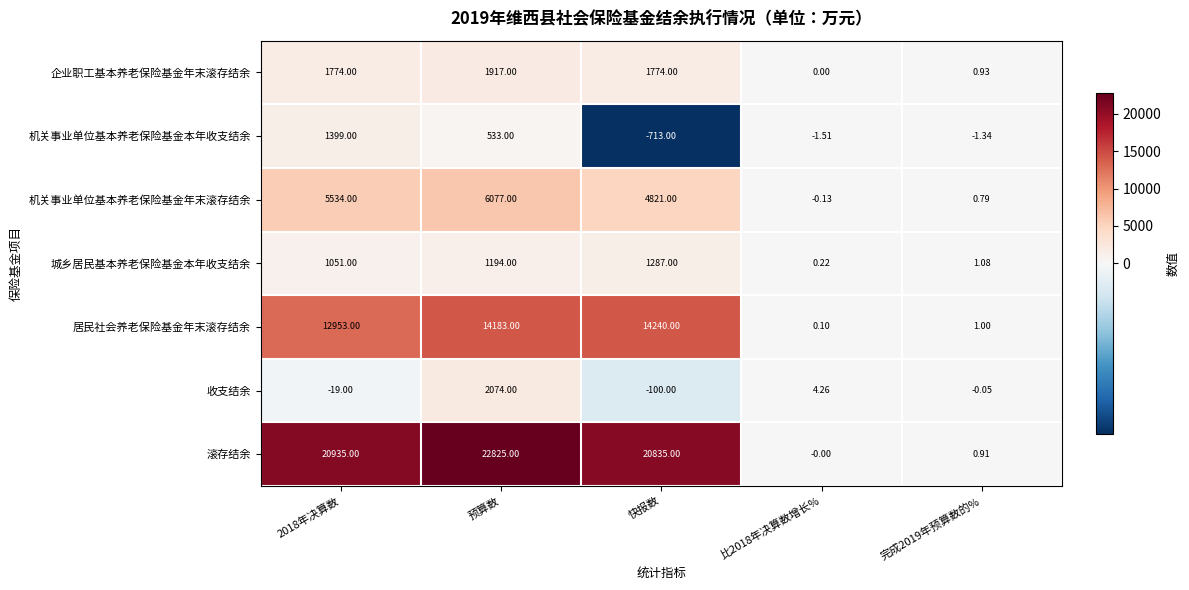

Where is 滚存结余 nearest to the value 11412?

快报数